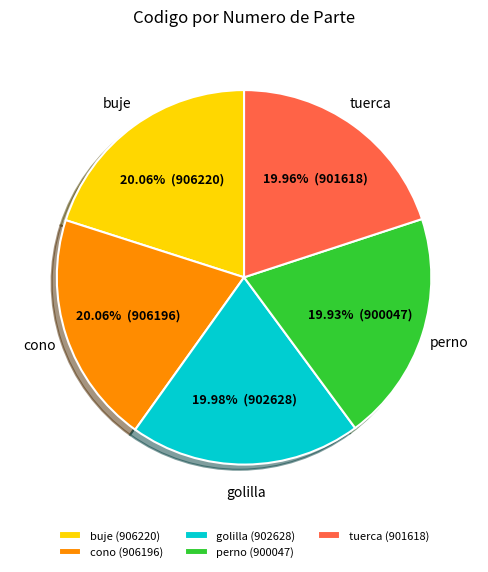

Is there any slice that represents more than half of the pie?

No